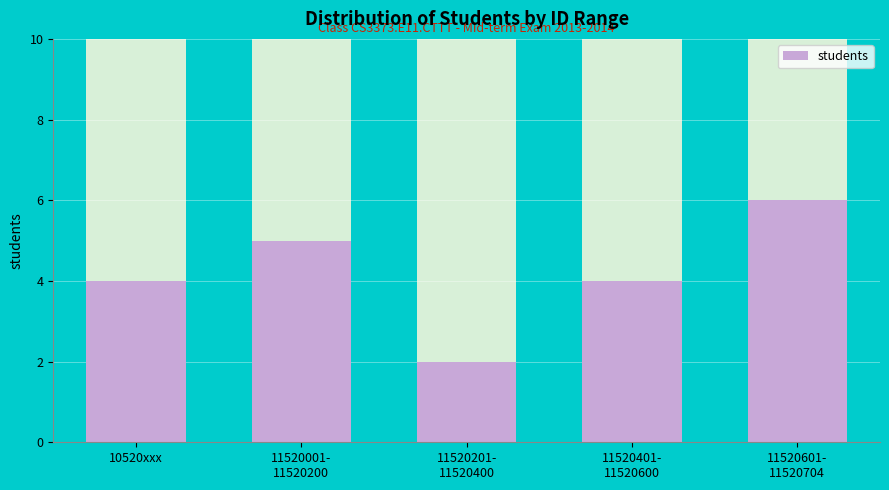

List the labels in order of value, smallest first.

11520201-
11520400, 10520xxx, 11520401-
11520600, 11520001-
11520200, 11520601-
11520704